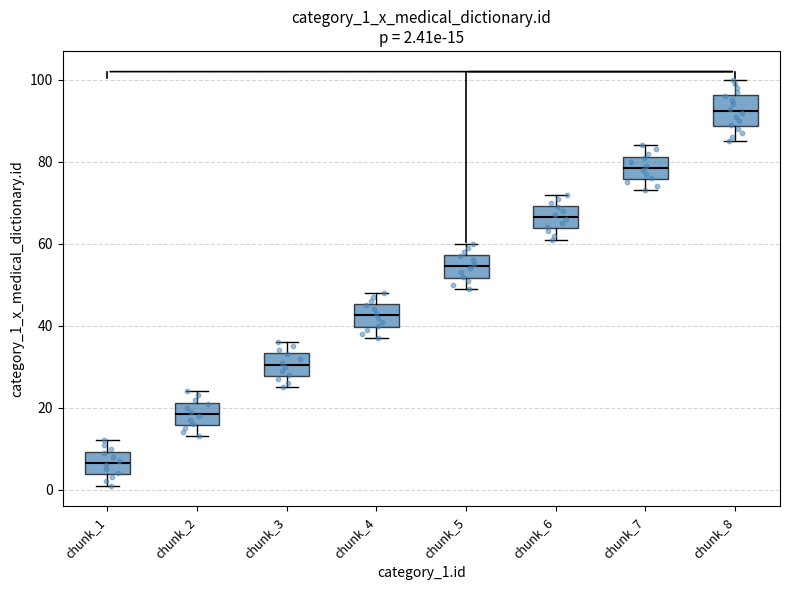

Comparing the boxes themselves (not the whiskers), which one is the tallest?

chunk_8